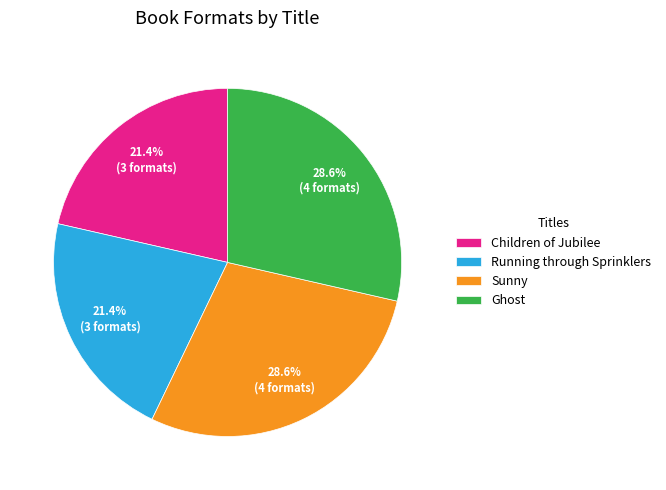

To the nearest percent, what portion does Ghost represent?

29%